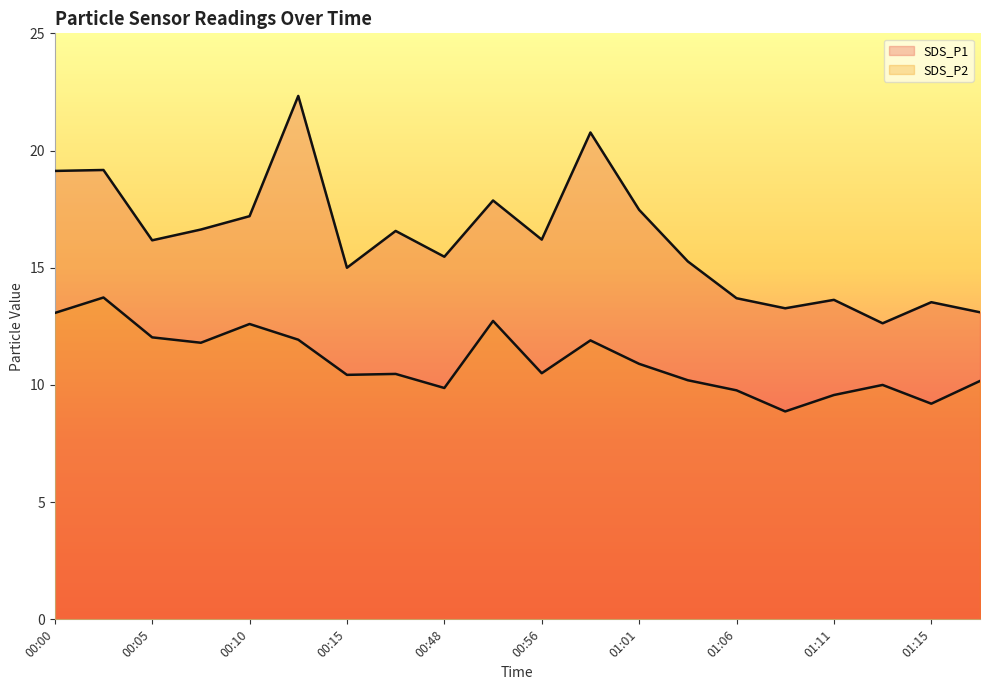

The SDS_P2 series shows 3.7 at 01:18. True or false?

False